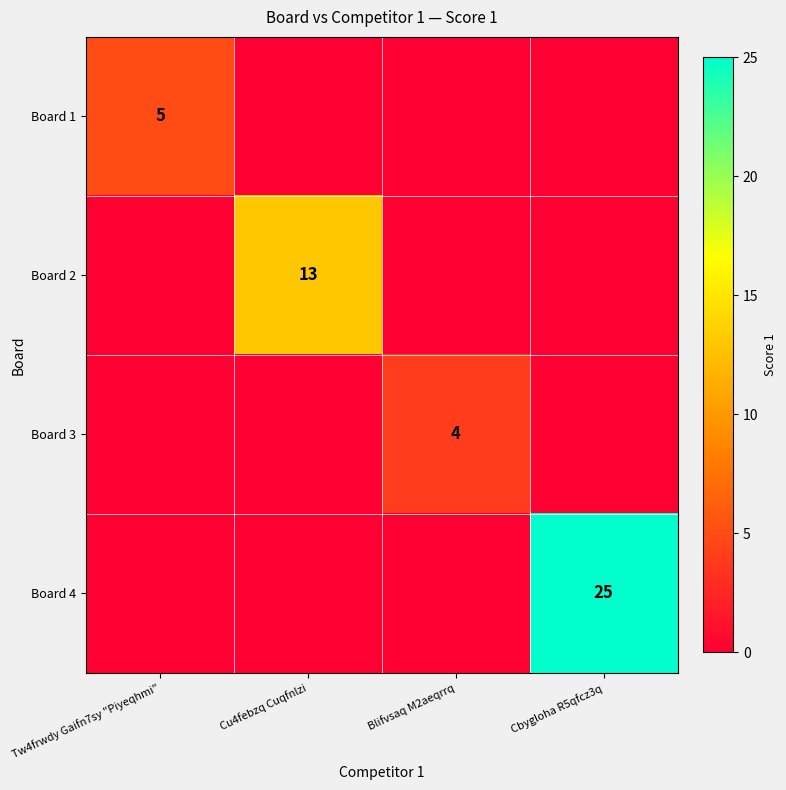

The value of Board 1 at Tw4frwdy Gaifn7sy "Piyeqhmi" is 5. True or false?

True